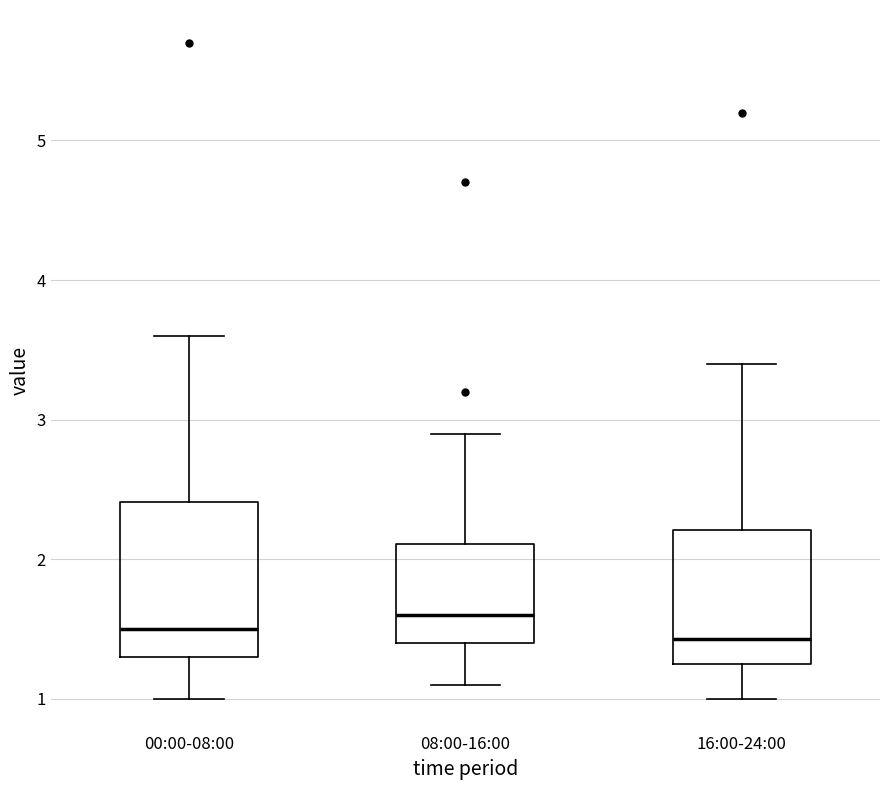

Where does the lower whisker of the box for 16:00-24:00 end on the y-axis? The values are not printed on the chart, so give them approximately, as read against the axis.

1.0